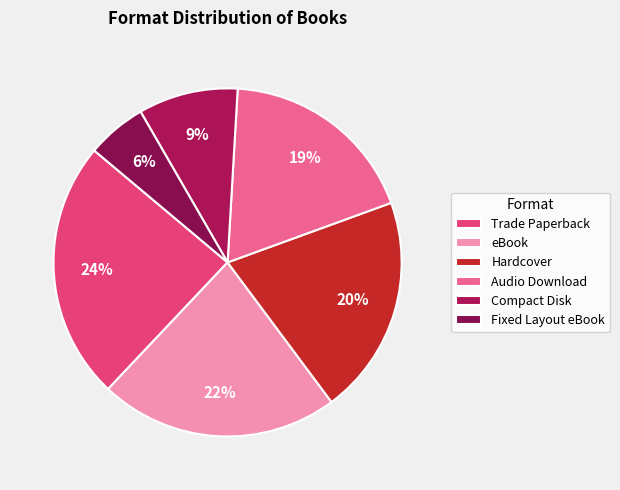

To the nearest percent, what percentage of the pie is Fixed Layout eBook?

6%